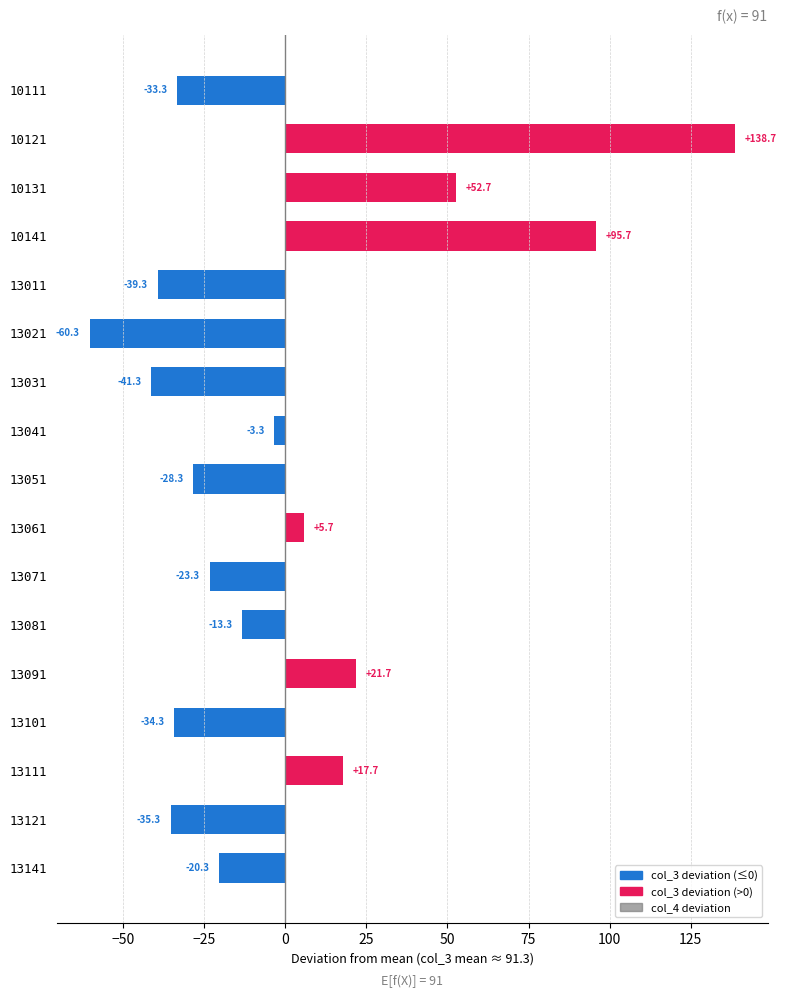

Which series changed the most between 10111 and 13021?

col_3 deviation